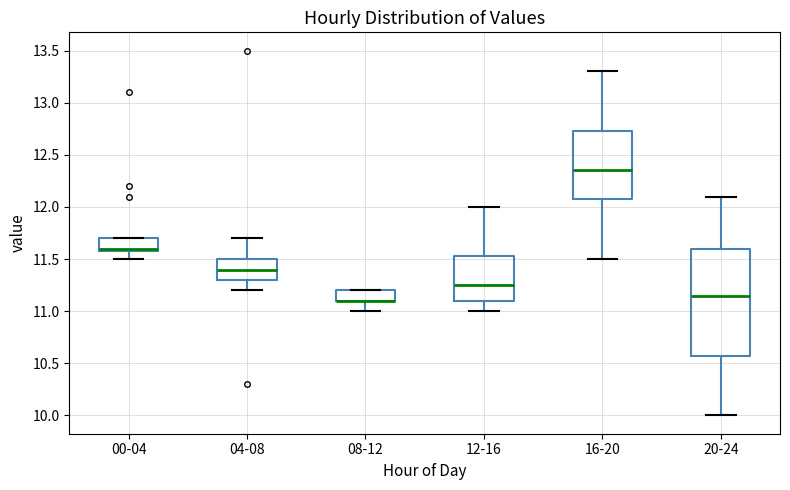

Reading left to right, transcribe this box plot: for each box, give where its median line is, the range the box spans, and where its two whiskers end, as read against the y-axis. The values are not printed on the chart, so give them approximately, as read against the axis.

00-04: median 11.60 (just above the box's lower edge), box 11.60 to 11.70, whiskers 11.50 to 11.70
04-08: median 11.40, box 11.30 to 11.50, whiskers 11.20 to 11.70
08-12: median 11.10 (drawn on the box's lower edge), box 11.10 to 11.20, whiskers 11.00 to 11.20
12-16: median 11.25, box 11.10 to 11.55, whiskers 11.00 to 12.00
16-20: median 12.35, box 12.10 to 12.75, whiskers 11.50 to 13.30
20-24: median 11.15, box 10.60 to 11.60, whiskers 10.00 to 12.10